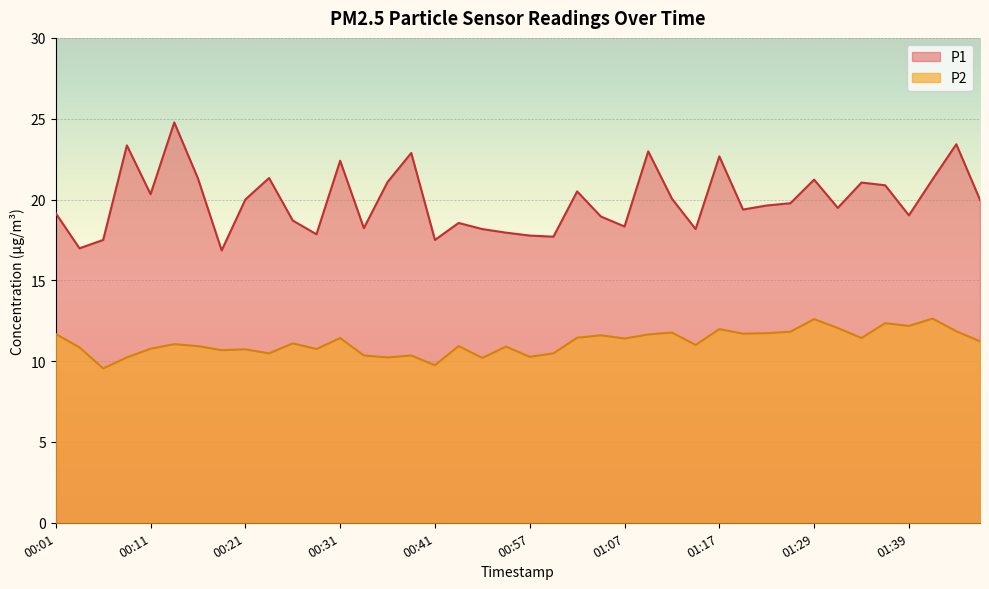

What is the spread (max minus min) of values at 01:04?

7.3